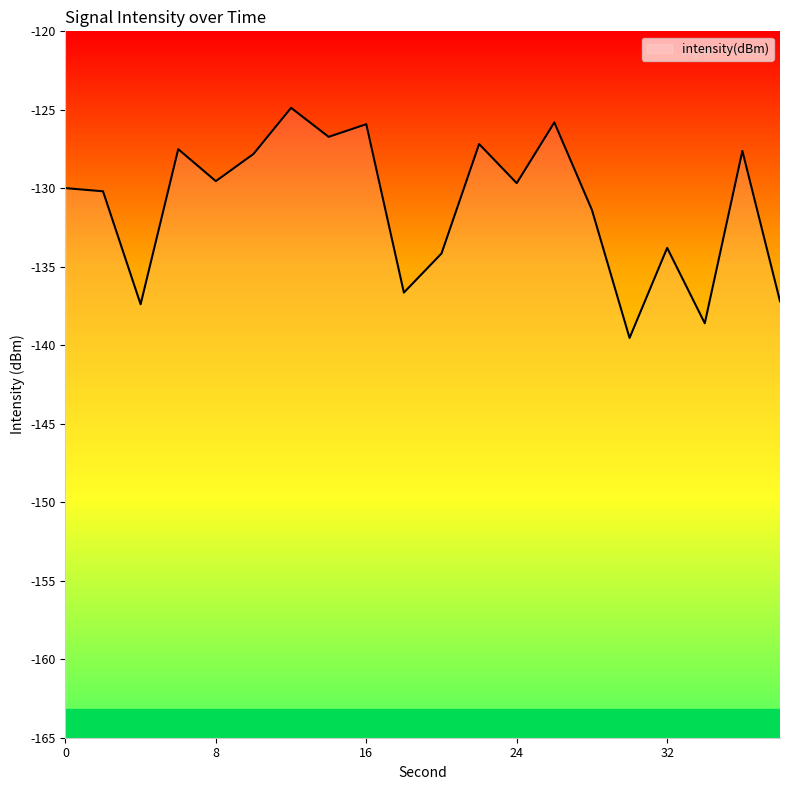

Where does the data first go above -129?

6